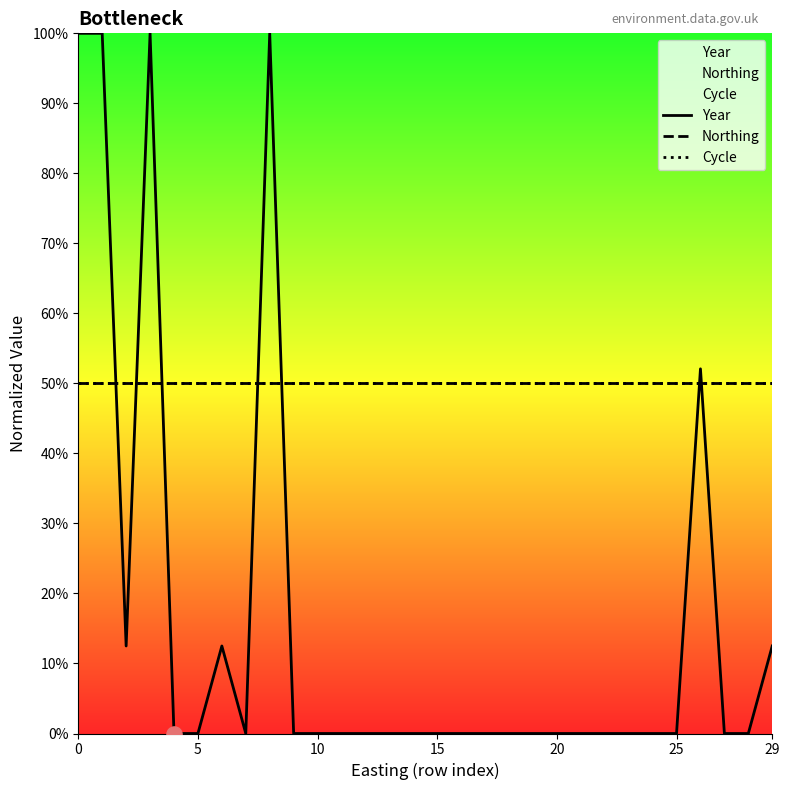

Which series has the widest spread of Y values?

Year